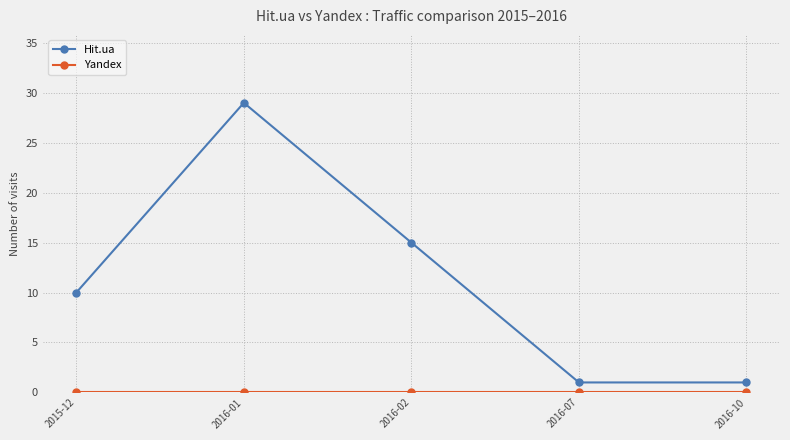

What is the label of the 4th point from the left?

2016-07